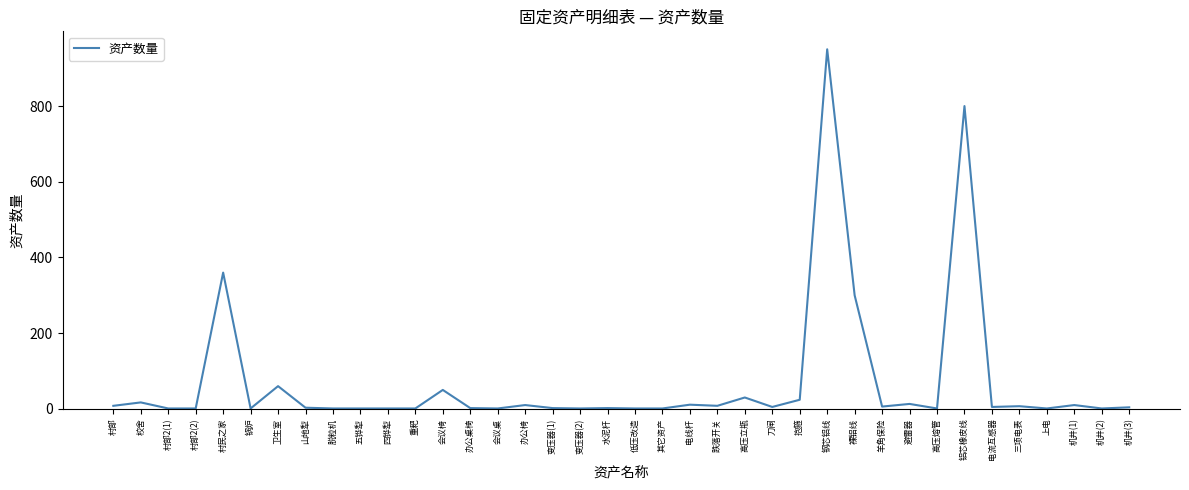

What position from the right is 刀闸?

14